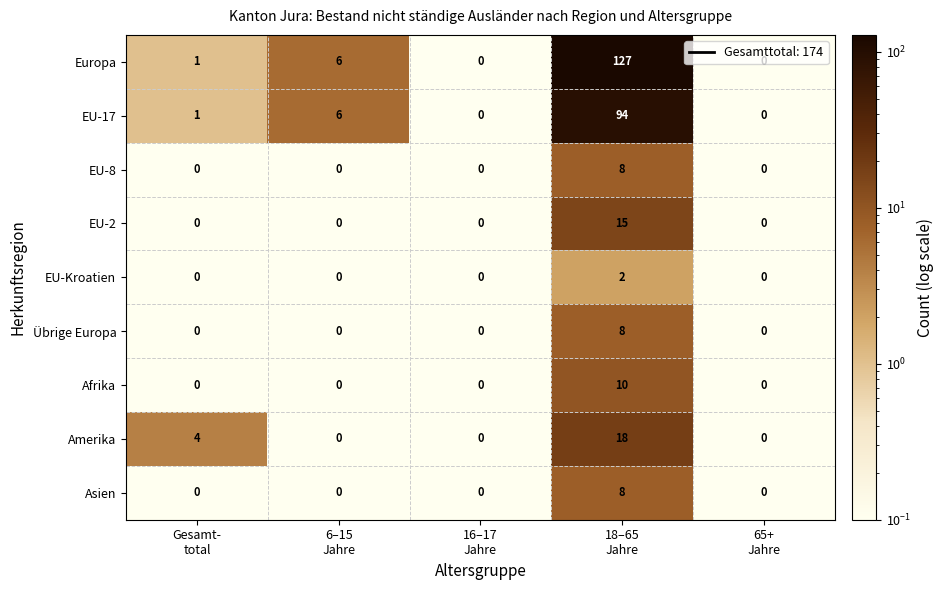

At which category is the sum across all series the highest?

18–65
Jahre